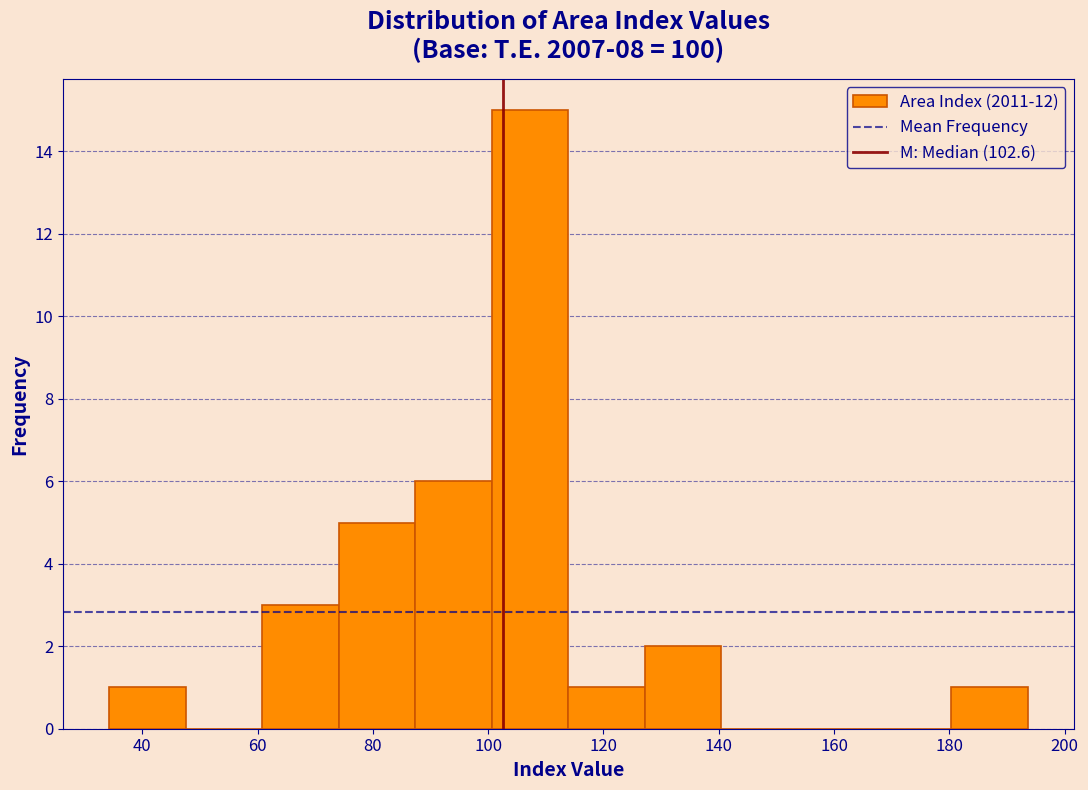

Reading left to right, transcribe this chart: for each bar, give the range it covers on the x-axis and its height. Neither the bar edges nor the heights are printed on the chart, so give them approximately, as read against the axes.

34 to 48: 1
48 to 60: 0
60 to 74: 3
74 to 88: 5
88 to 100: 6
100 to 114: 15
114 to 128: 1
128 to 140: 2
140 to 154: 0
154 to 168: 0
168 to 180: 0
180 to 194: 1